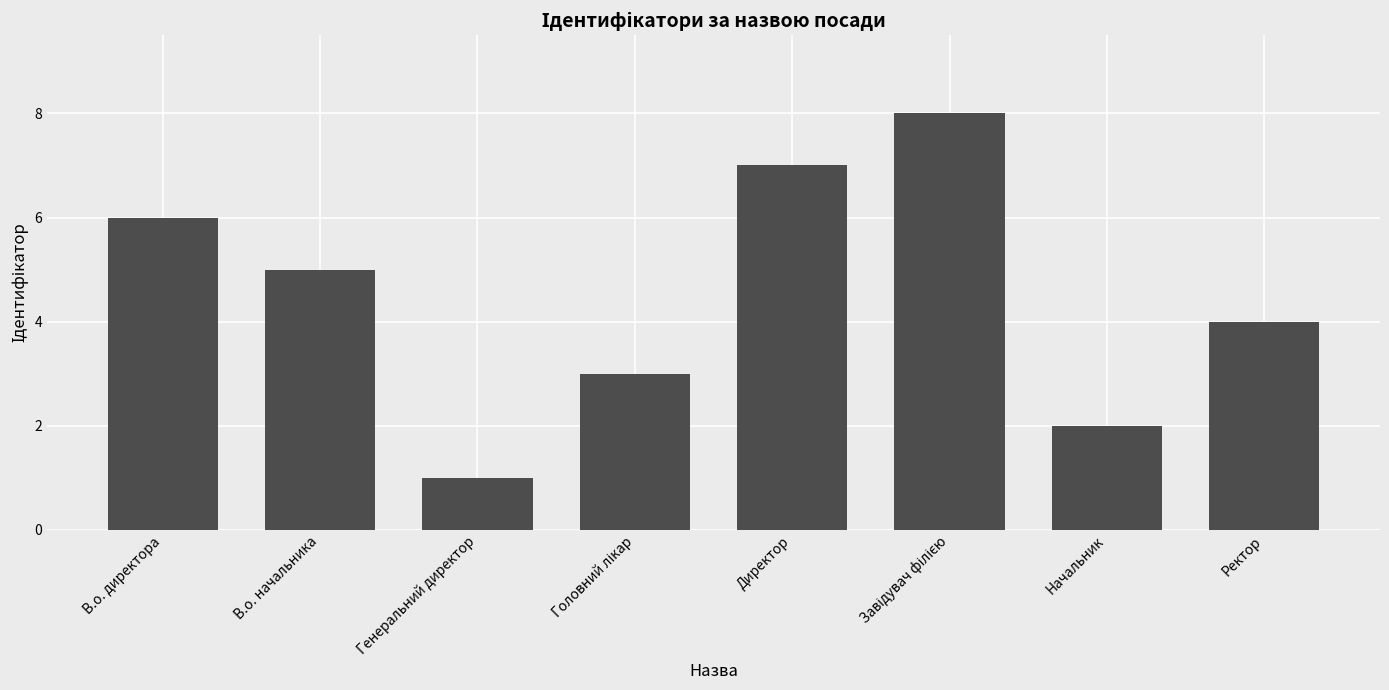

At which category does the chart reach its minimum across all series?

Генеральний директор